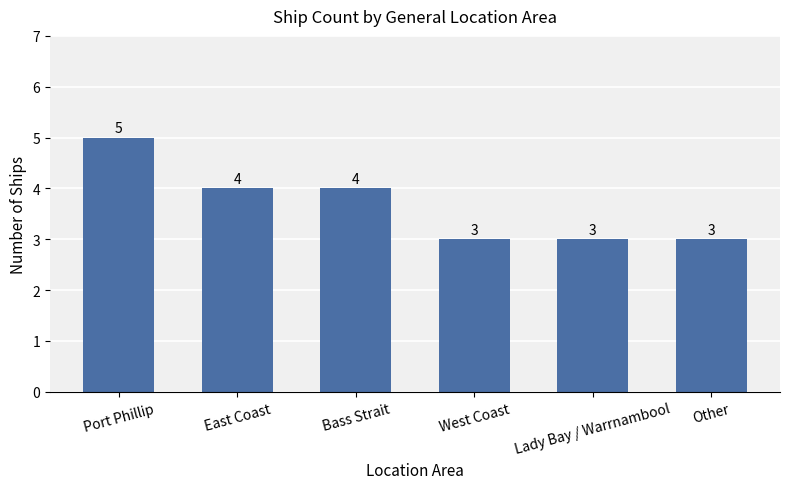

Reading left to right, extract all data points from this chart.

5	4	4	3	3	3